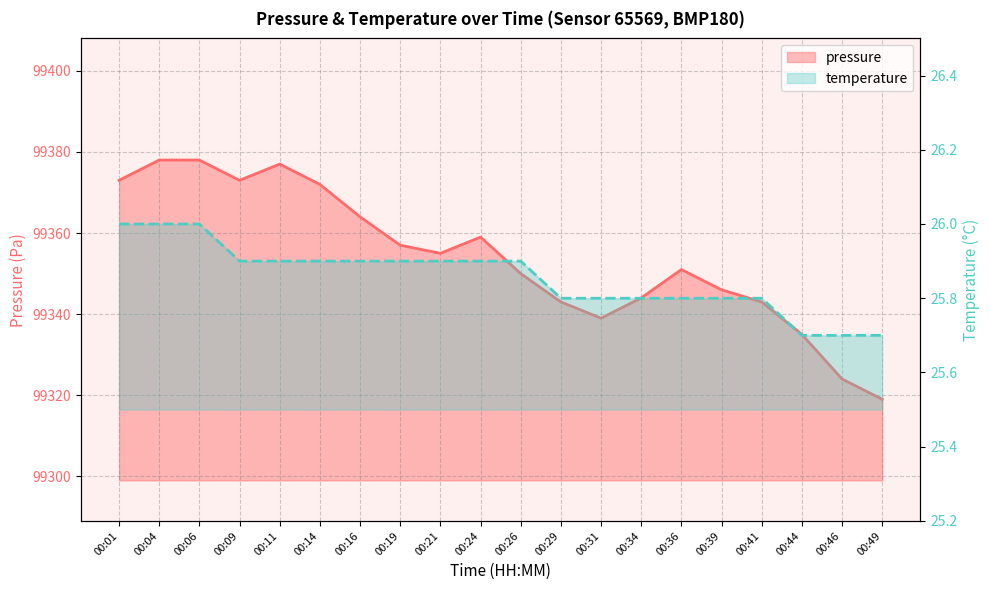

What is the minimum value for pressure?

99319.0